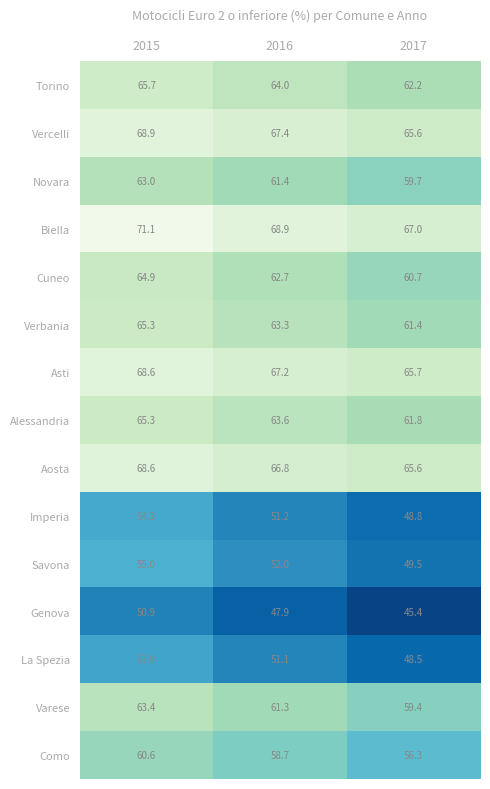

Where is Alessandria nearest to the value 63?

2016